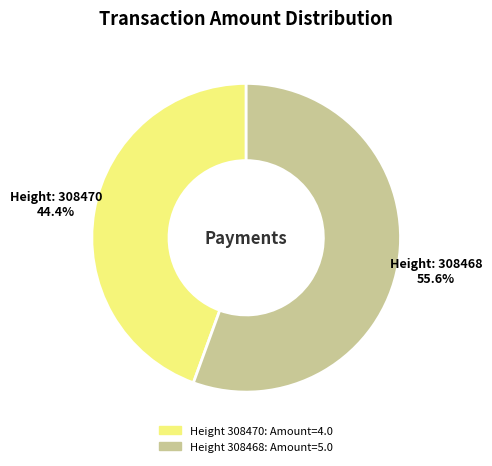

Does any single category account for the majority?

Yes